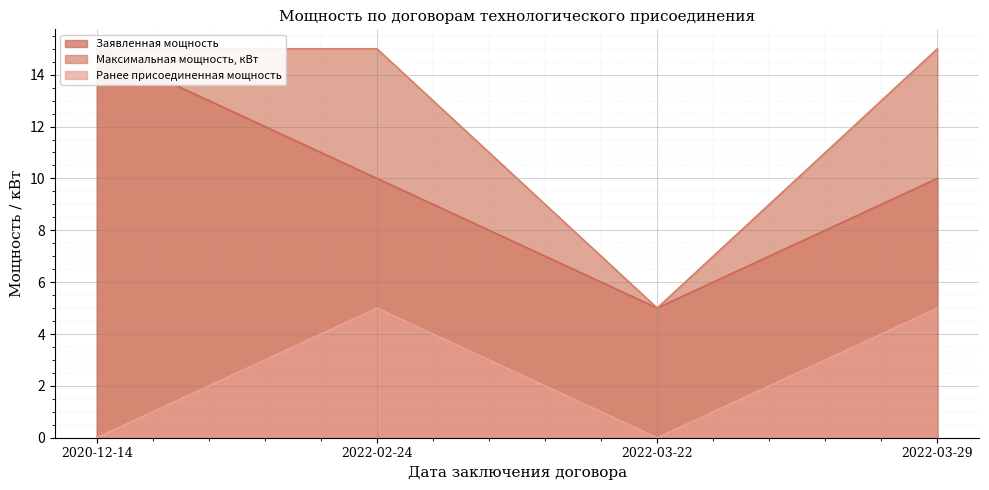

At which category does Максимальная мощность, кВт reach its first local valley?

2022-03-22